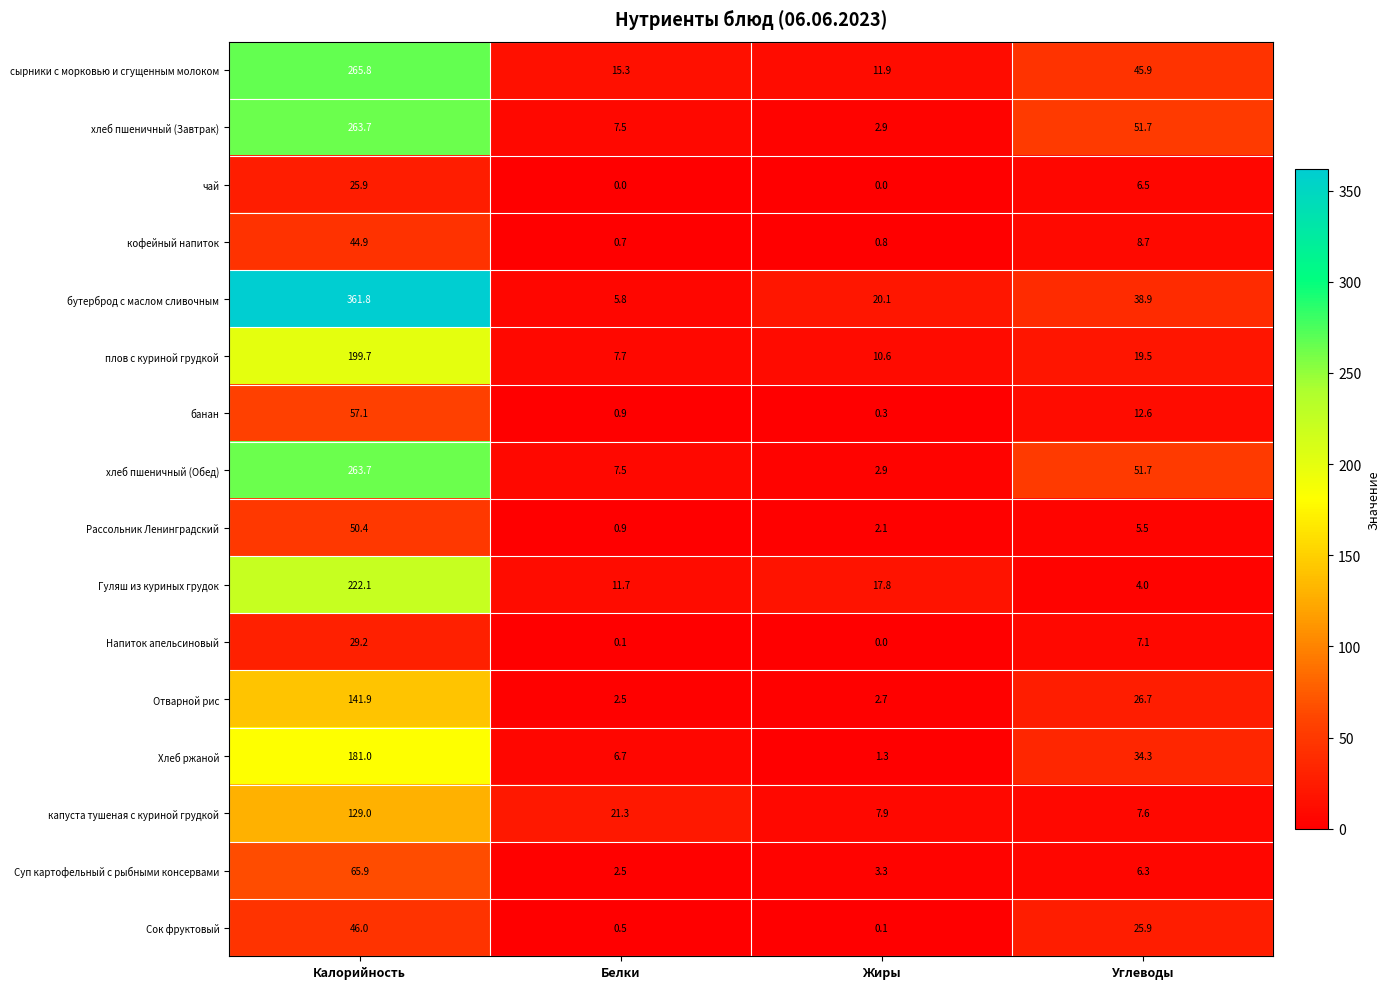

List the labels in order of сырники с морковью и сгущенным молоком value, smallest first.

Жиры, Белки, Углеводы, Калорийность